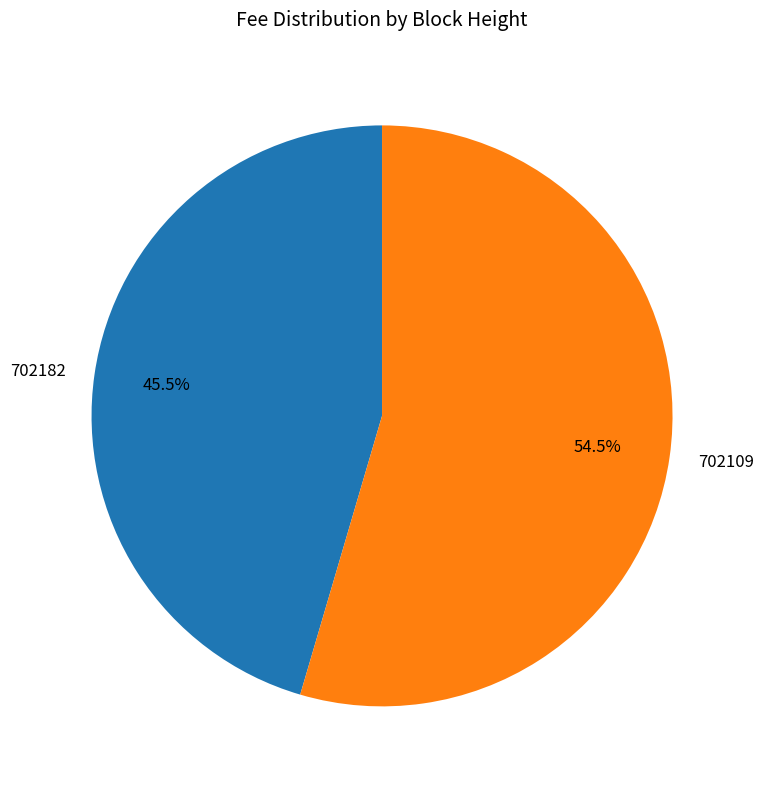

How many slices are in this pie chart?

2